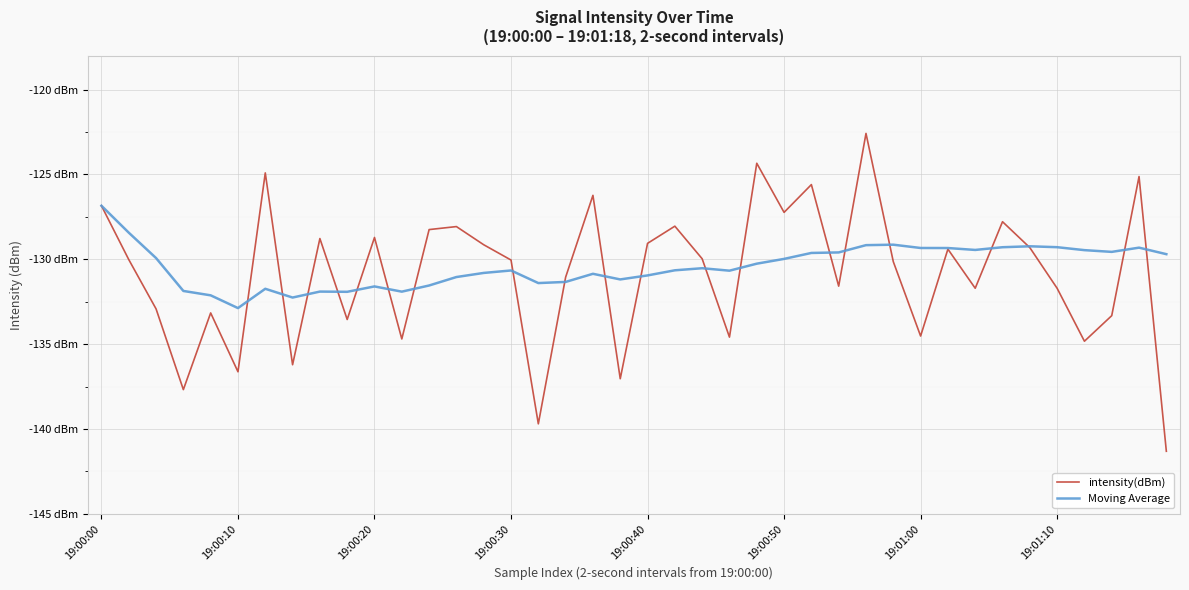

True or false: intensity(dBm) has more than 0 points higher than both neighbors.

True